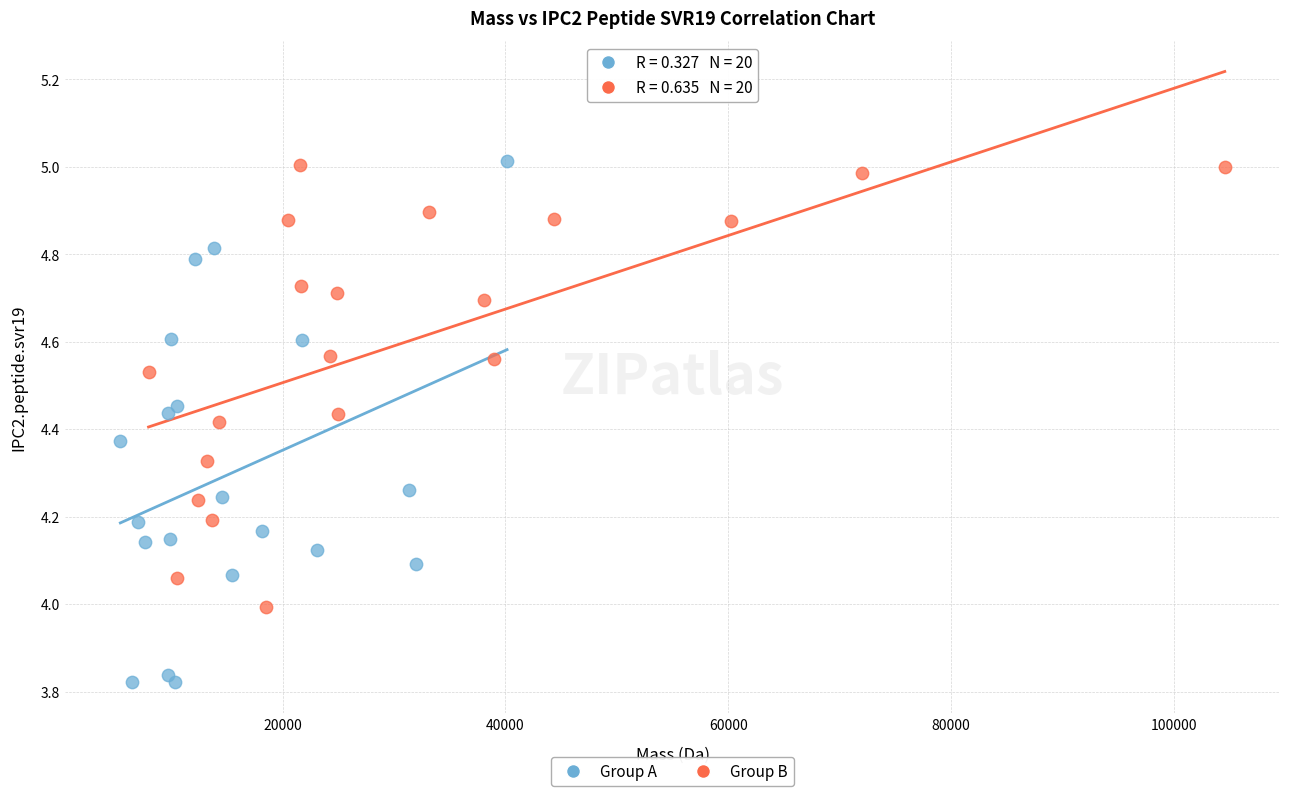

Which series has the largest Y range (max minus min)?

Group A